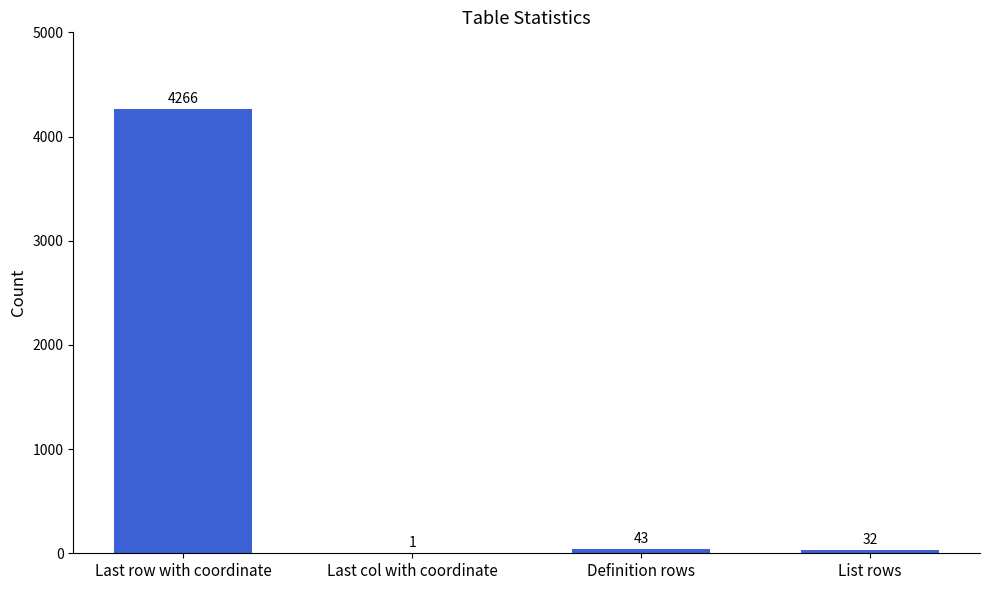

Reading left to right, transcribe all the data shown in this chart.

4266	1	43	32